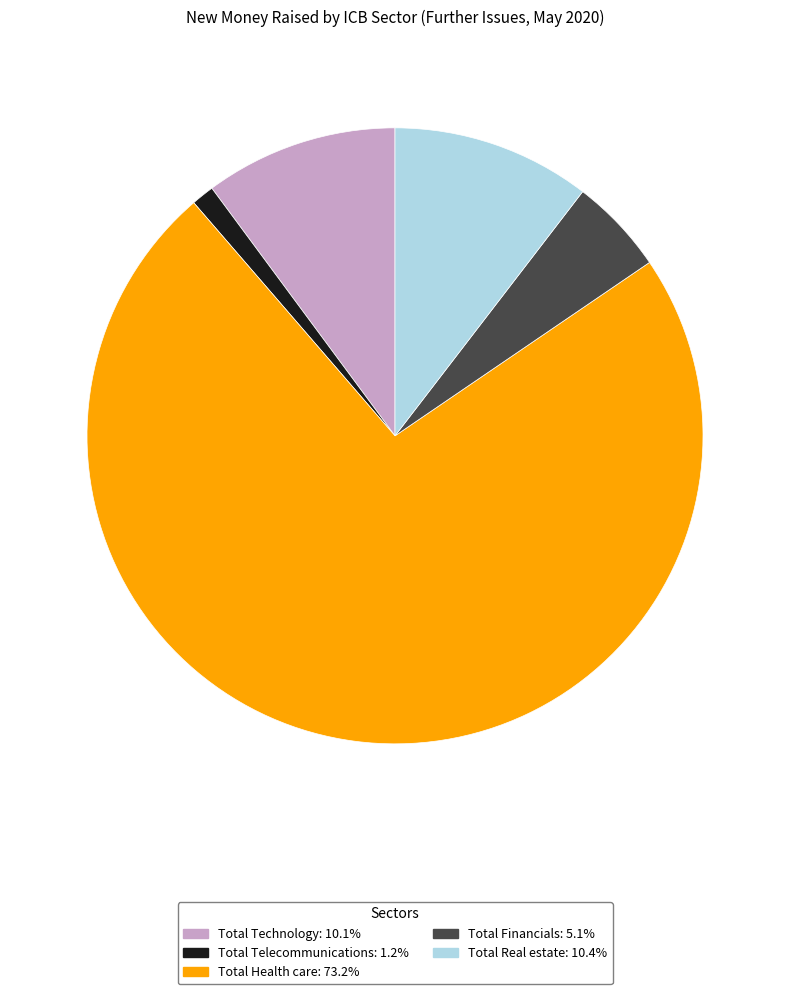

Is the sum of Total Technology and Total Health care greater than half?

Yes